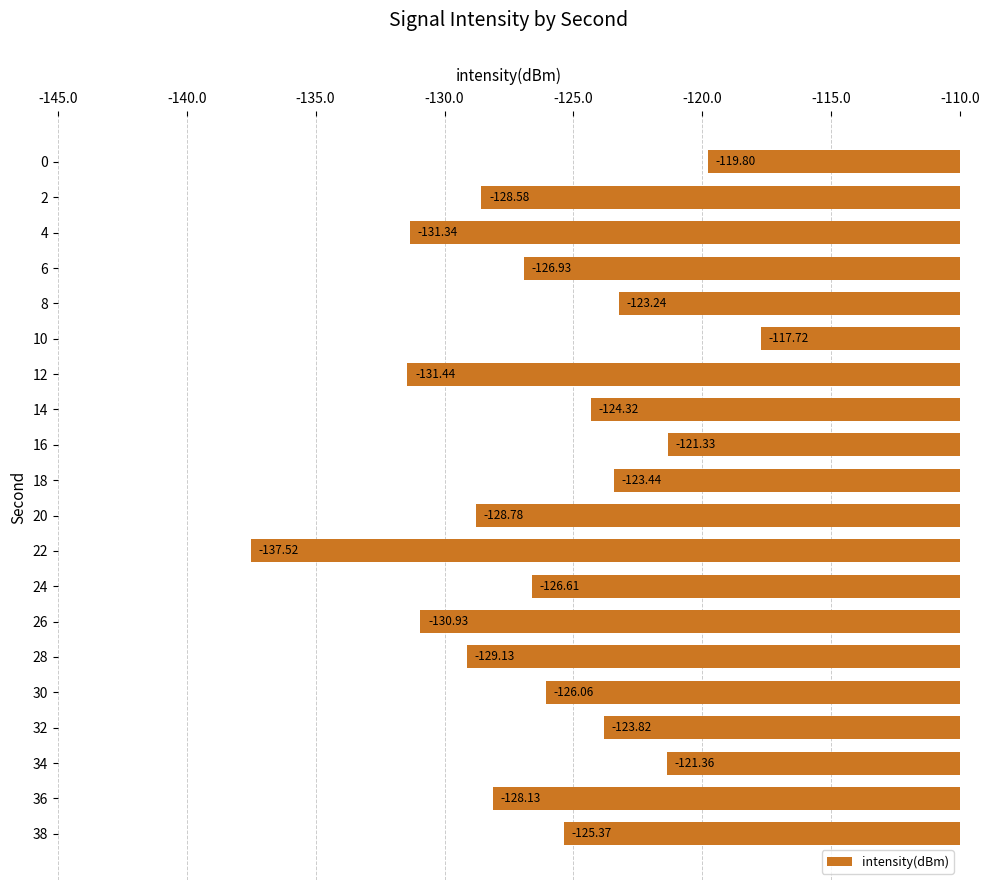

Rank the categories by value from highest to lowest.

10, 0, 16, 34, 8, 18, 32, 14, 38, 30, 24, 6, 36, 2, 20, 28, 26, 4, 12, 22